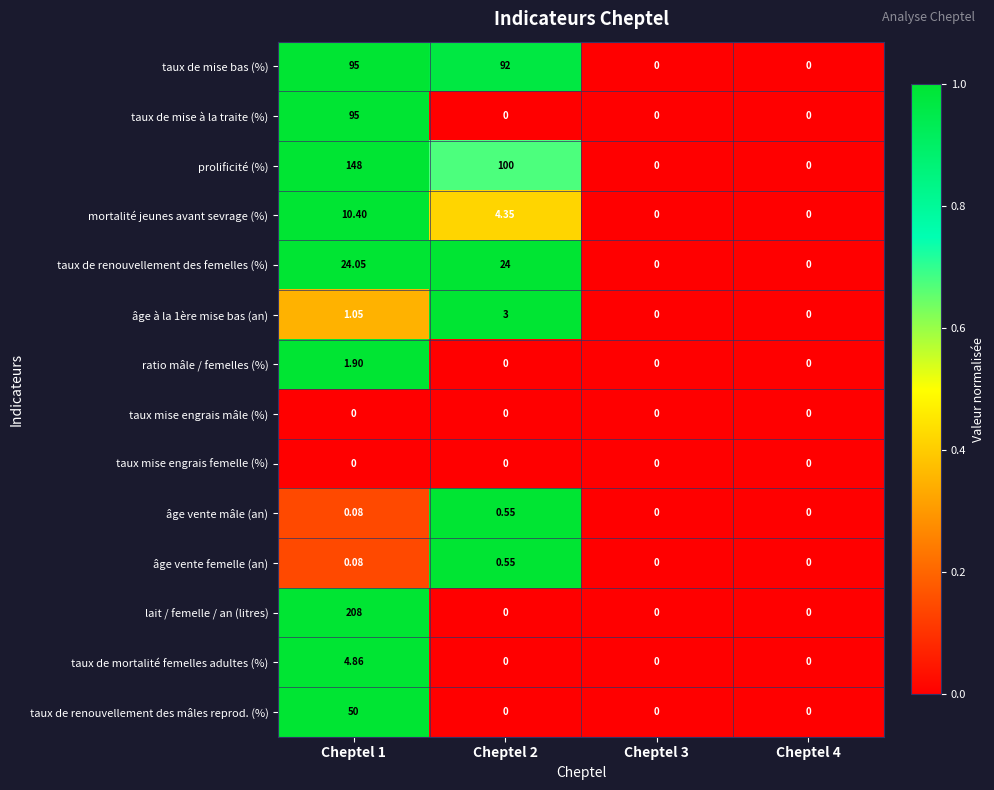

How many series are shown in this chart?

14